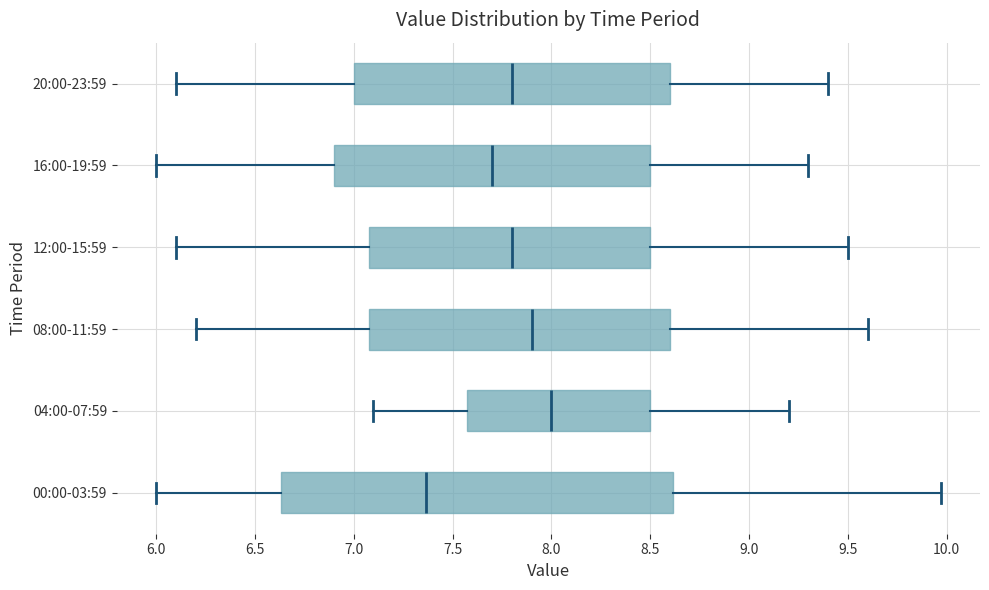

Where does the left whisker of the box for 04:00-07:59 end on the x-axis? The values are not printed on the chart, so give them approximately, as read against the axis.

7.10